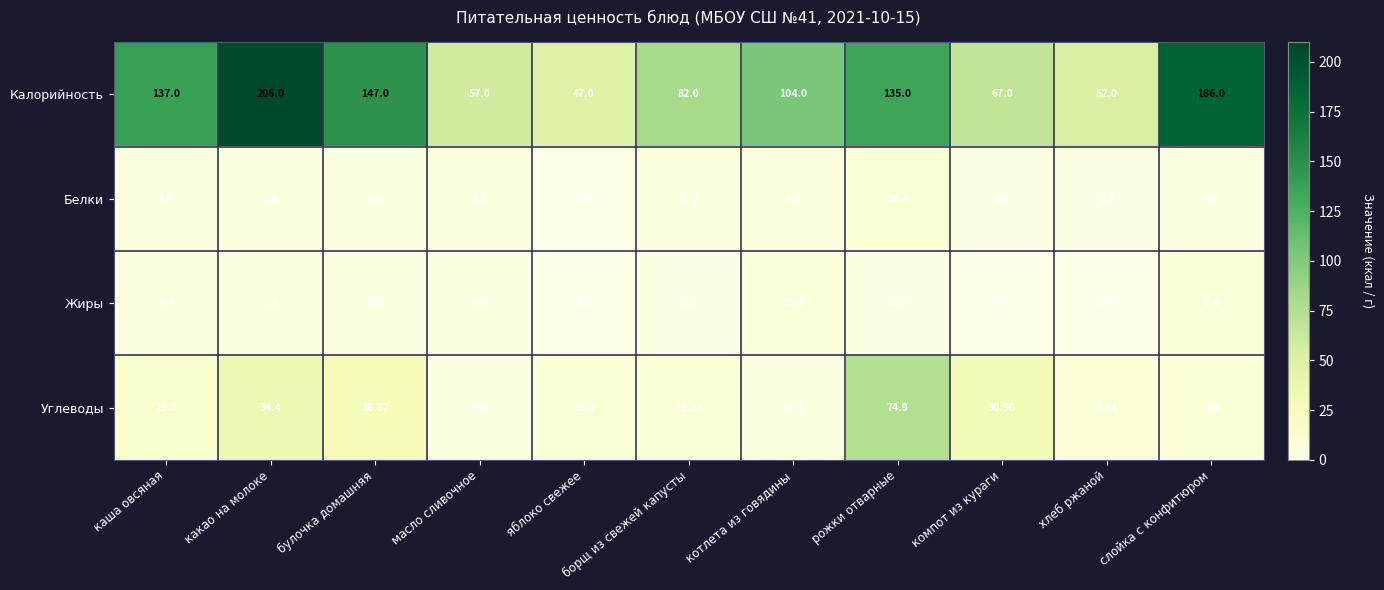

Count the number of data series in this chart.

4